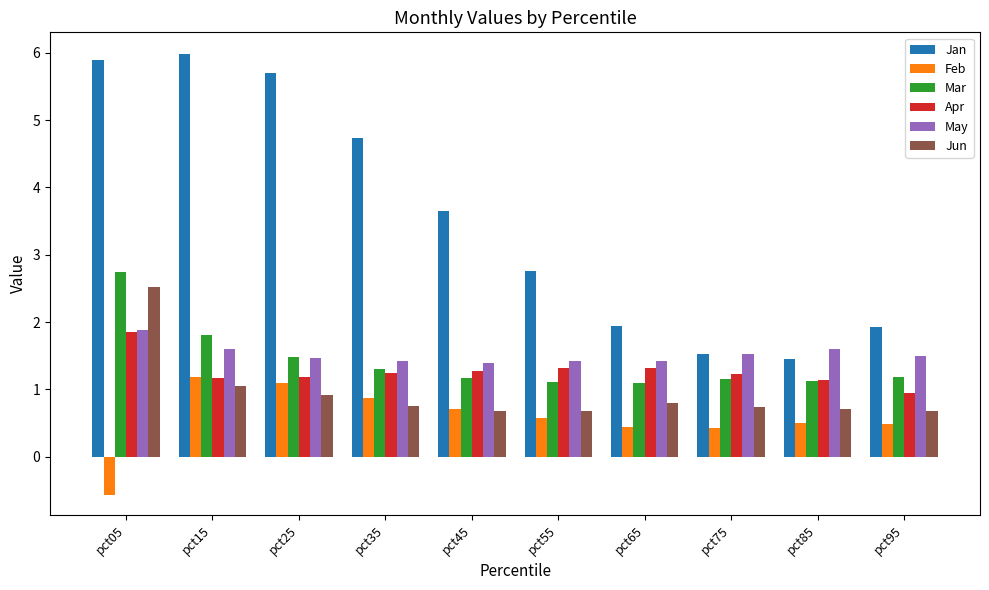

What is the difference between the maximum and second lowest values in the May series?

0.5